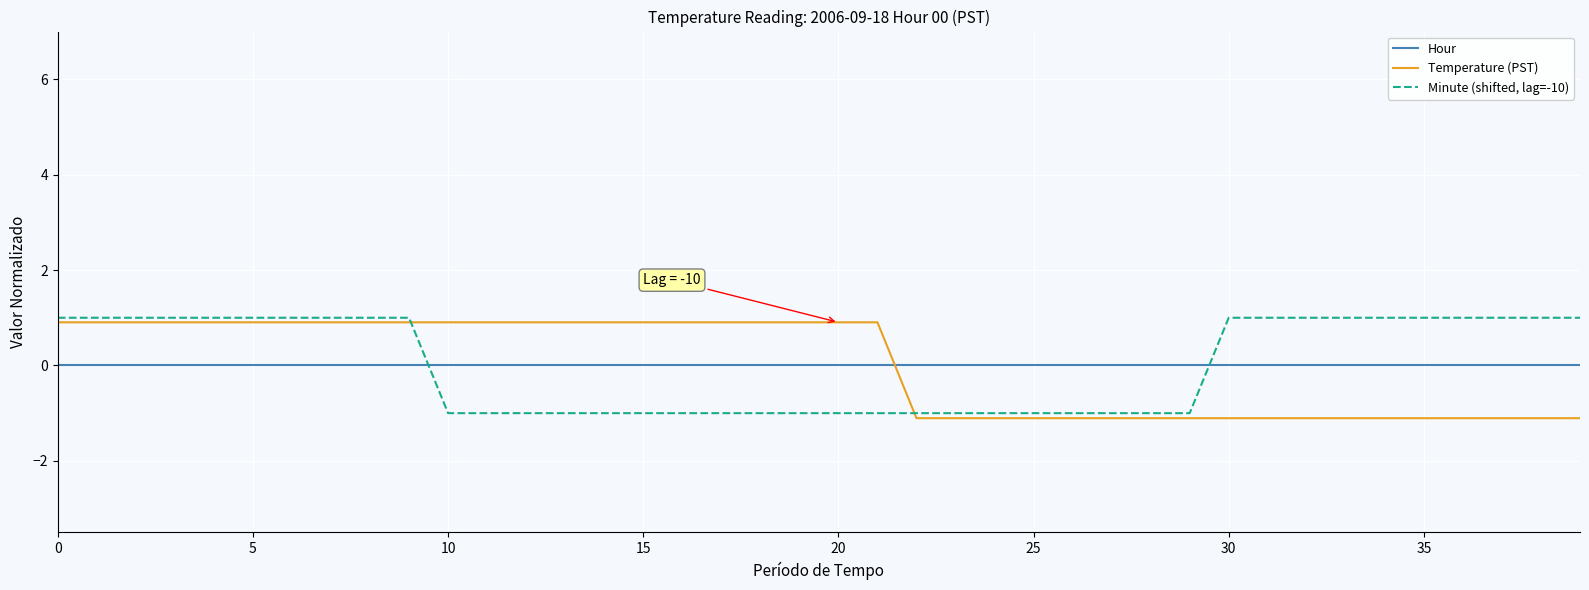

List the series in order of their peak value, highest first.

Minute (shifted, lag=-10), Temperature (PST), Hour